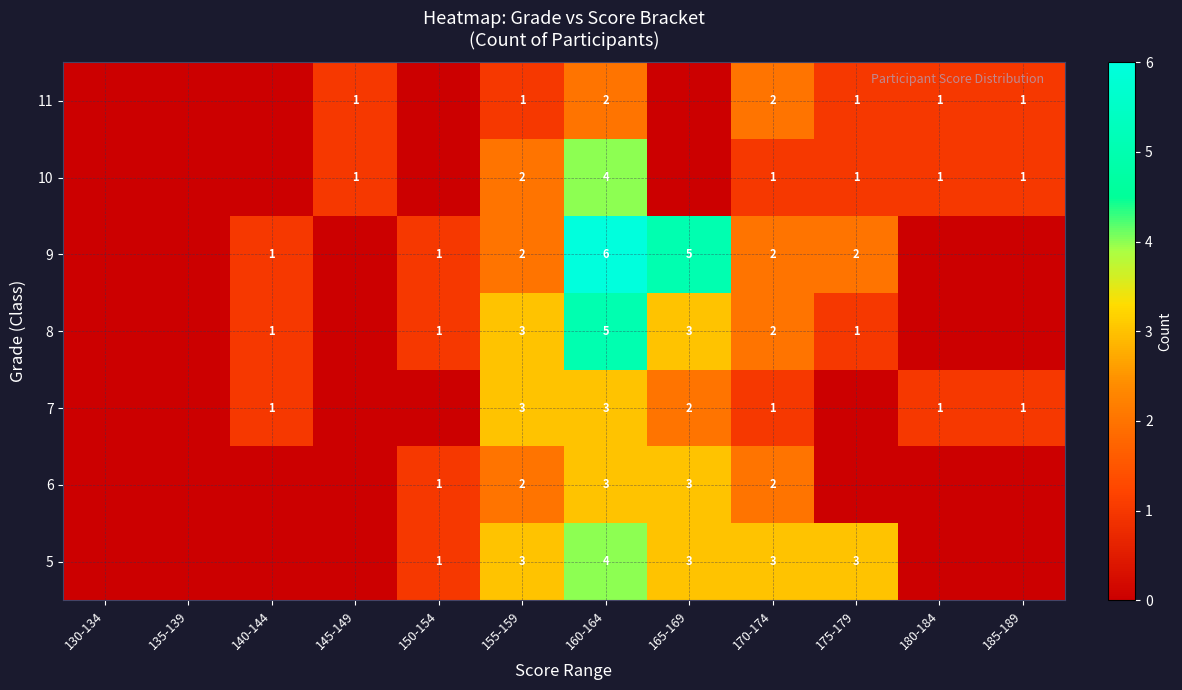

Is it true that 7 equals 1 at 185-189?

True